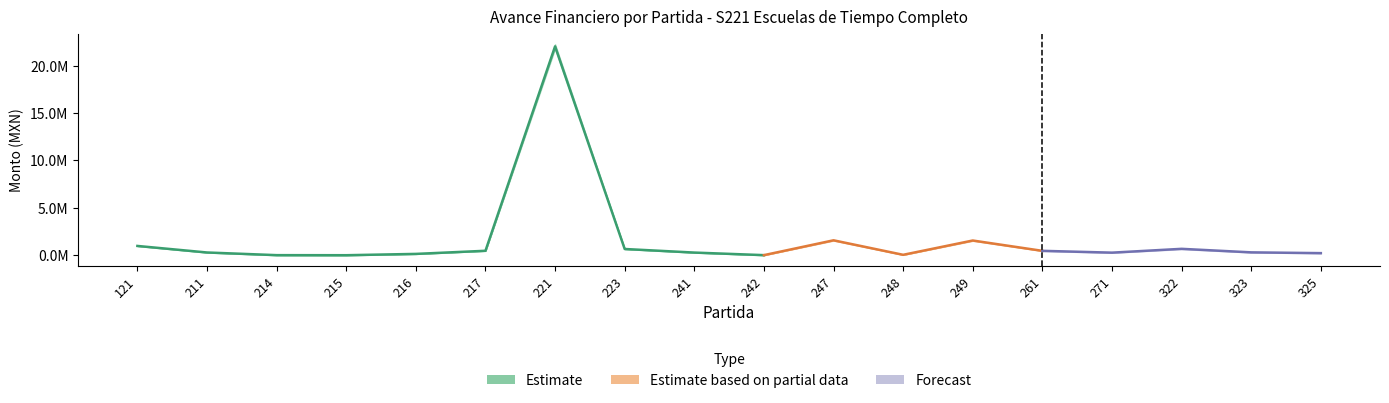

What is the value of the Aprobado point at the 1st from the left?

983027.9